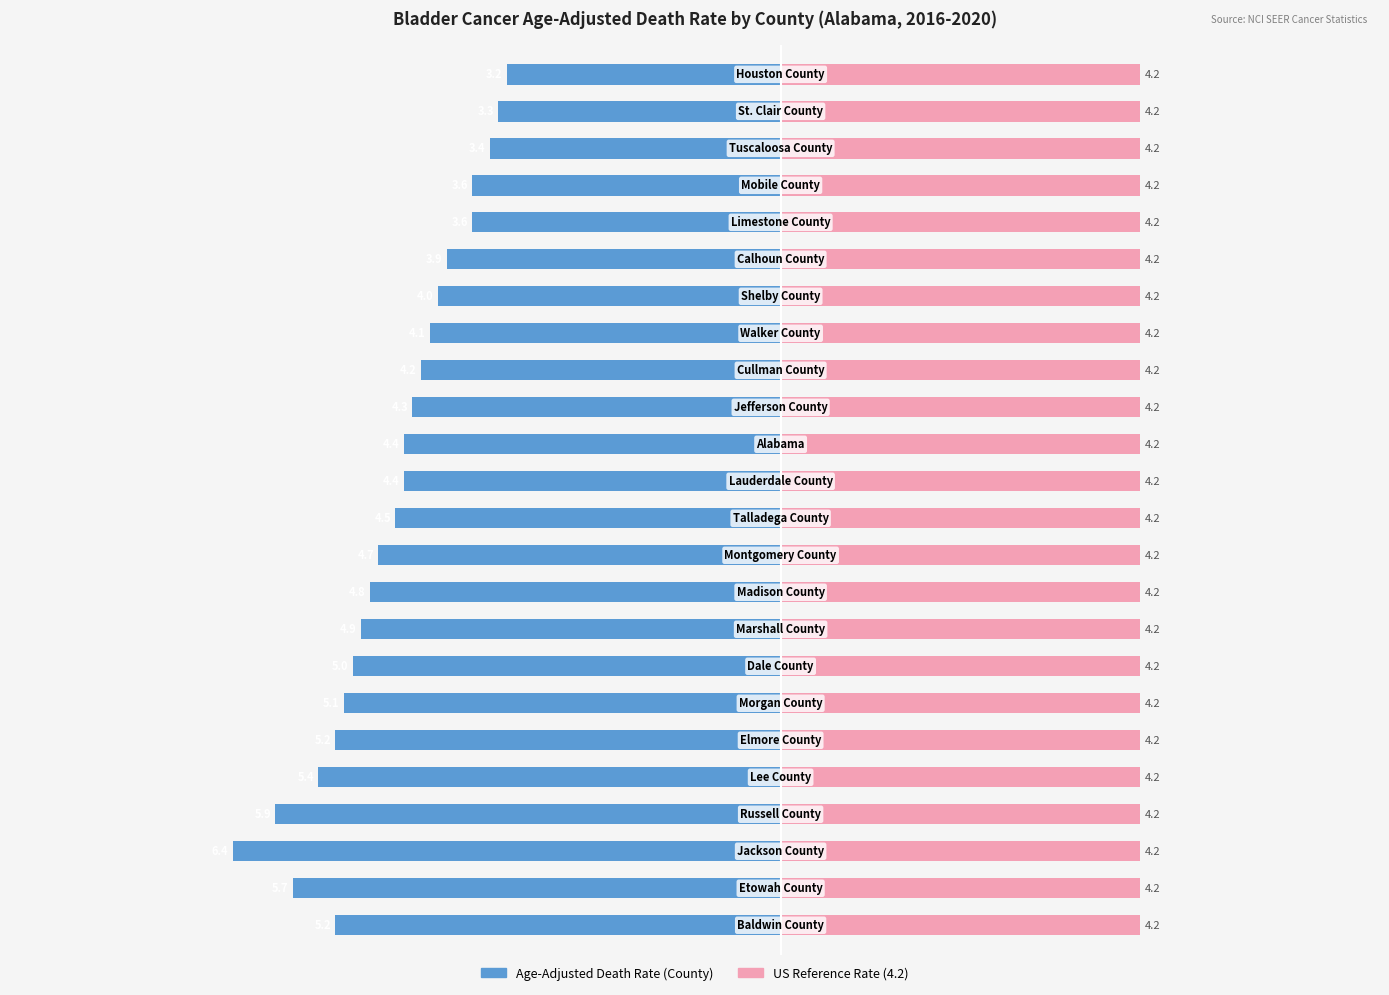

What is the total value across all series at 18?

-3.3